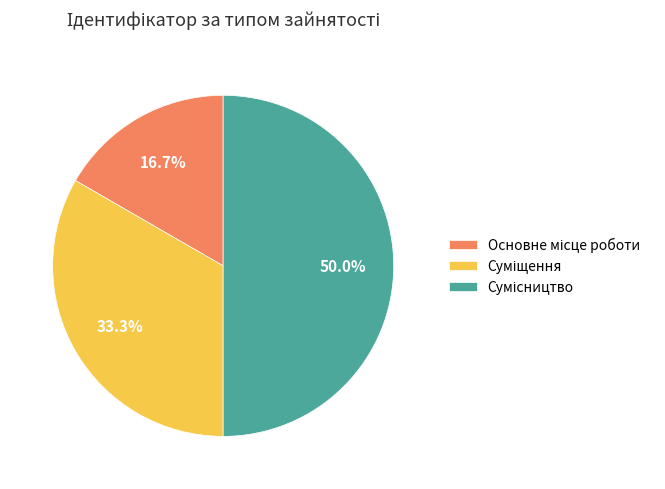

Count the number of slices in the pie.

3